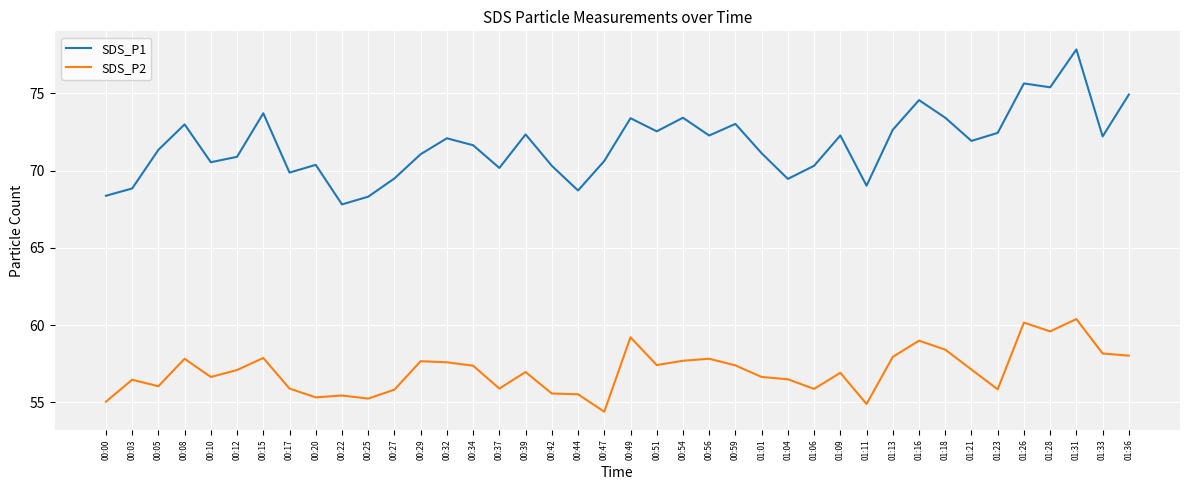

At which category does SDS_P2 reach its first local peak?

00:03